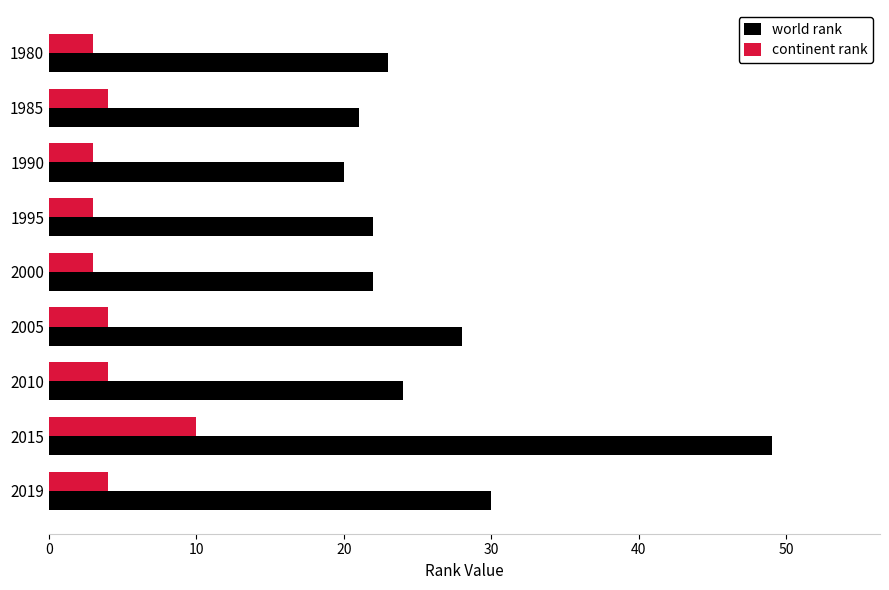

True or false: world rank has a value of 49 at 2015.

True